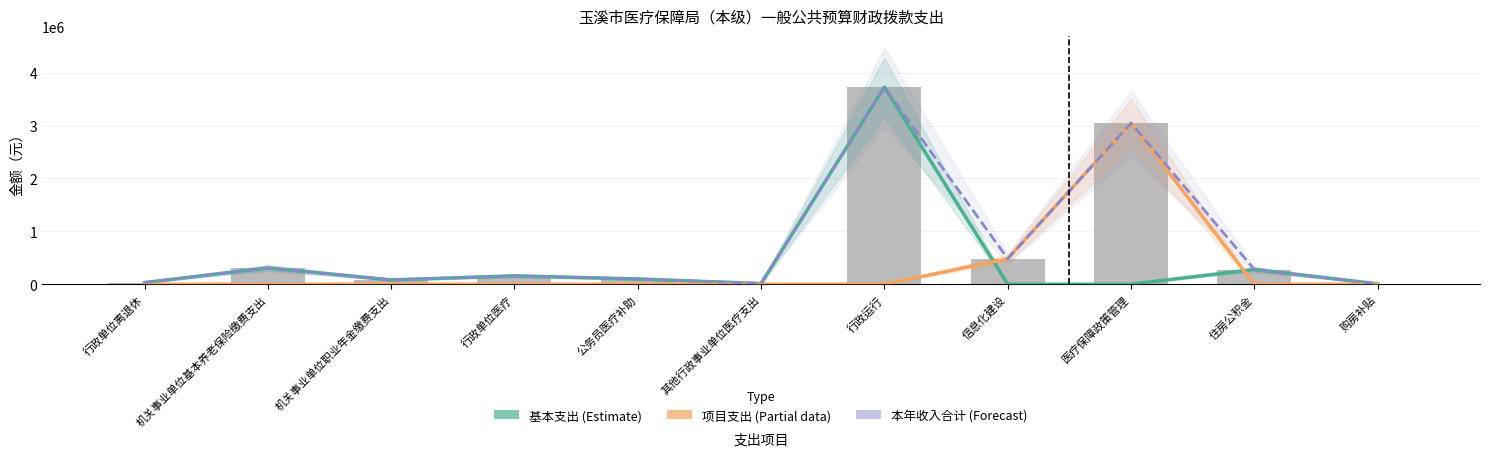

What is the maximum value for 本年收入合计?

3727731.1